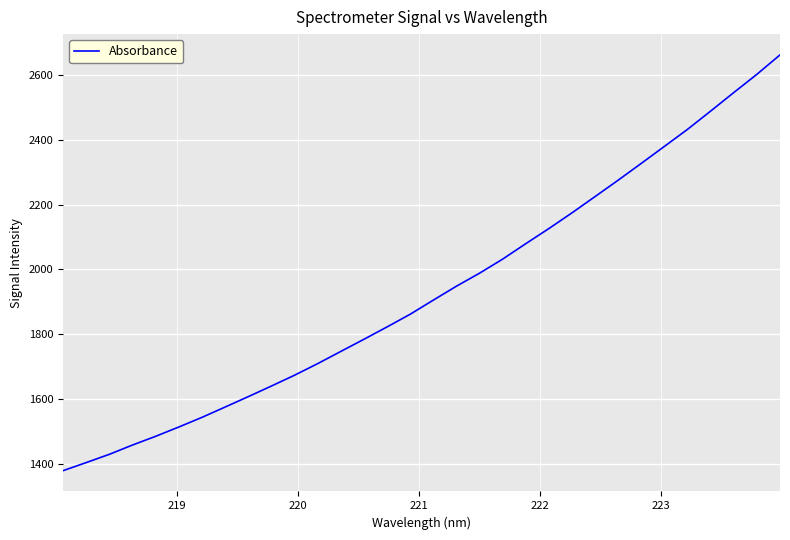

What is the maximum value shown in the chart?

2662.8